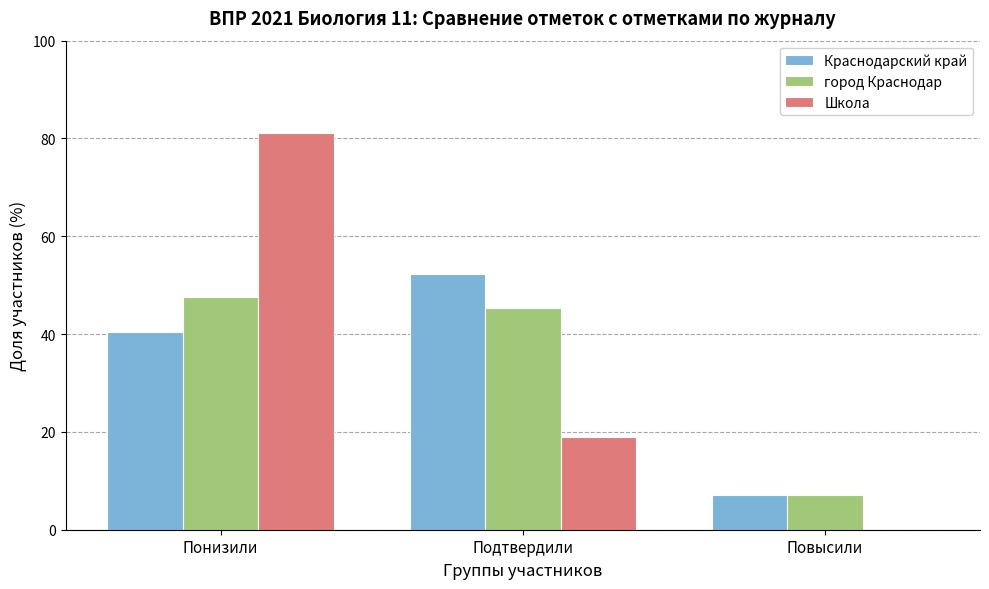

Reading right to left, list all the values displayed in this chart.

Краснодарский край: Повысили=7.1	Подтвердили=52.3	Понизили=40.5
город Краснодар: Повысили=7.1	Подтвердили=45.3	Понизили=47.7
Школа: Повысили=0.0	Подтвердили=18.9	Понизили=81.1